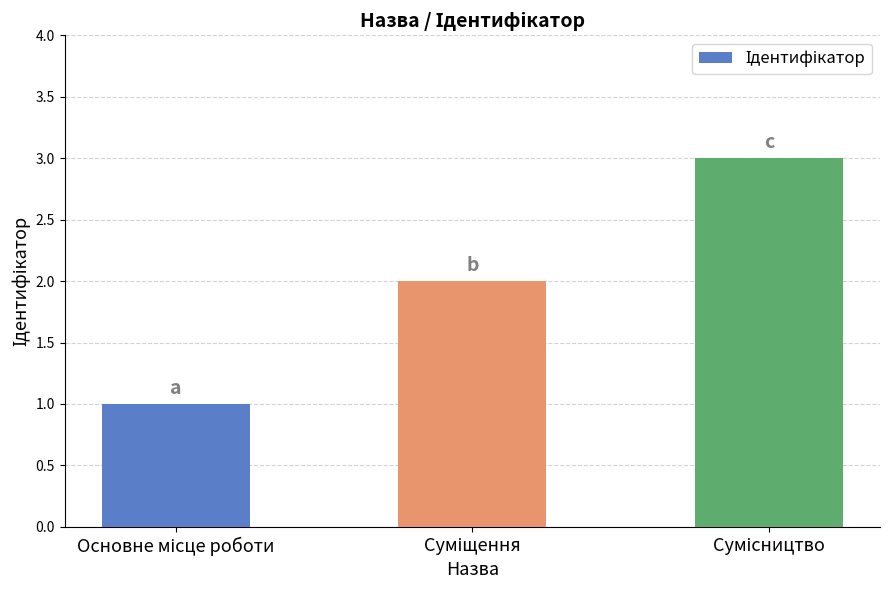

What is the sum of all values?

6